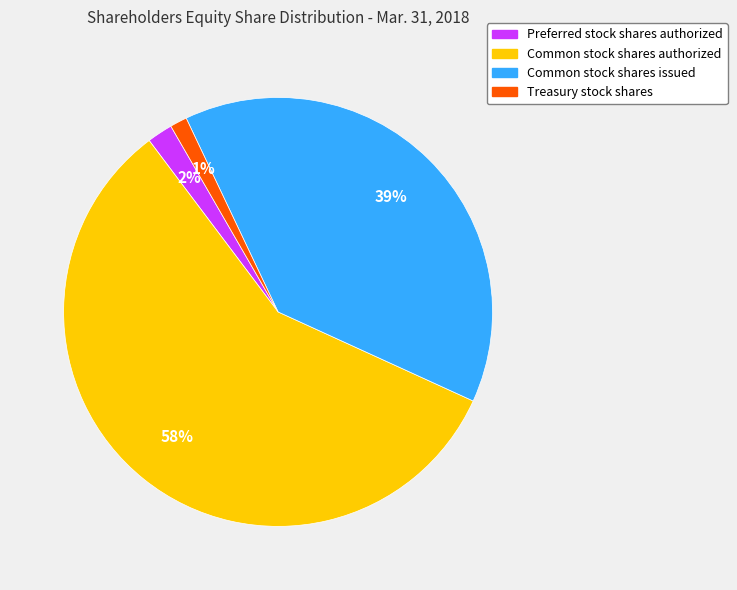

Is the sum of Preferred stock shares authorized and Common stock shares issued greater than half?

No